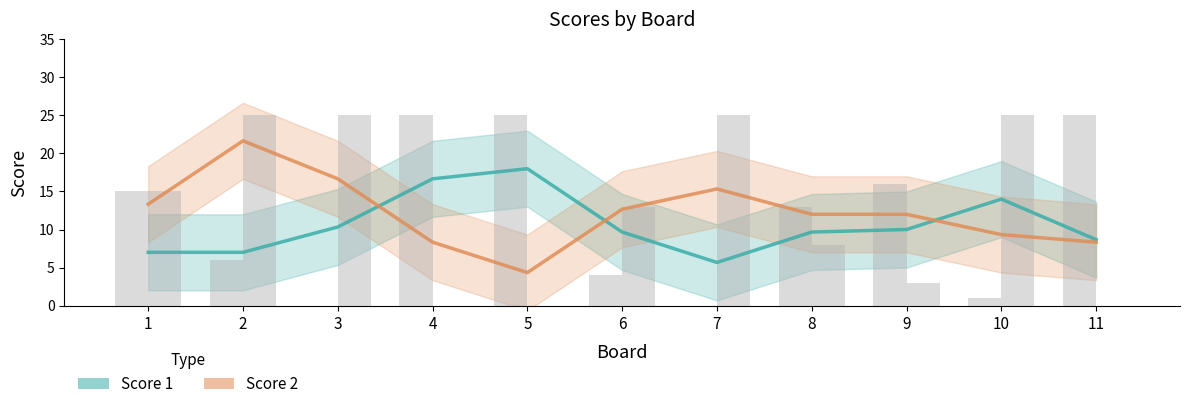

At which label does Score 1 first exceed 9?

3